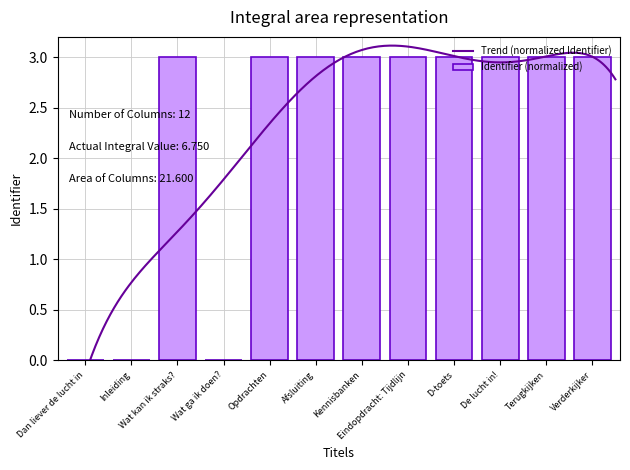

How many data points are above 2?

9